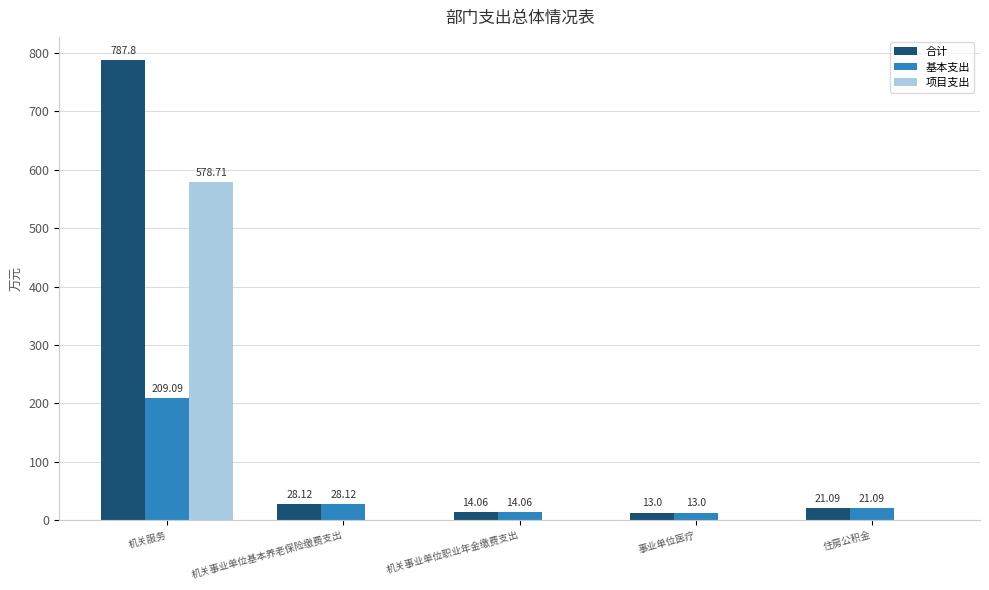

How many data points does each series have?

5